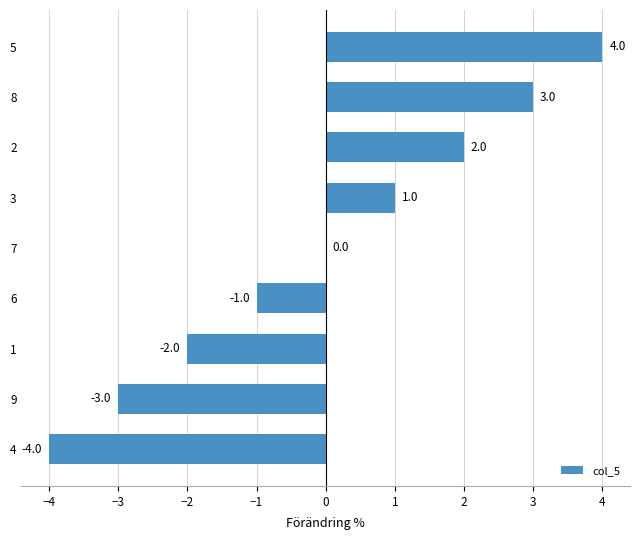

The value at 4 is -6. True or false?

False